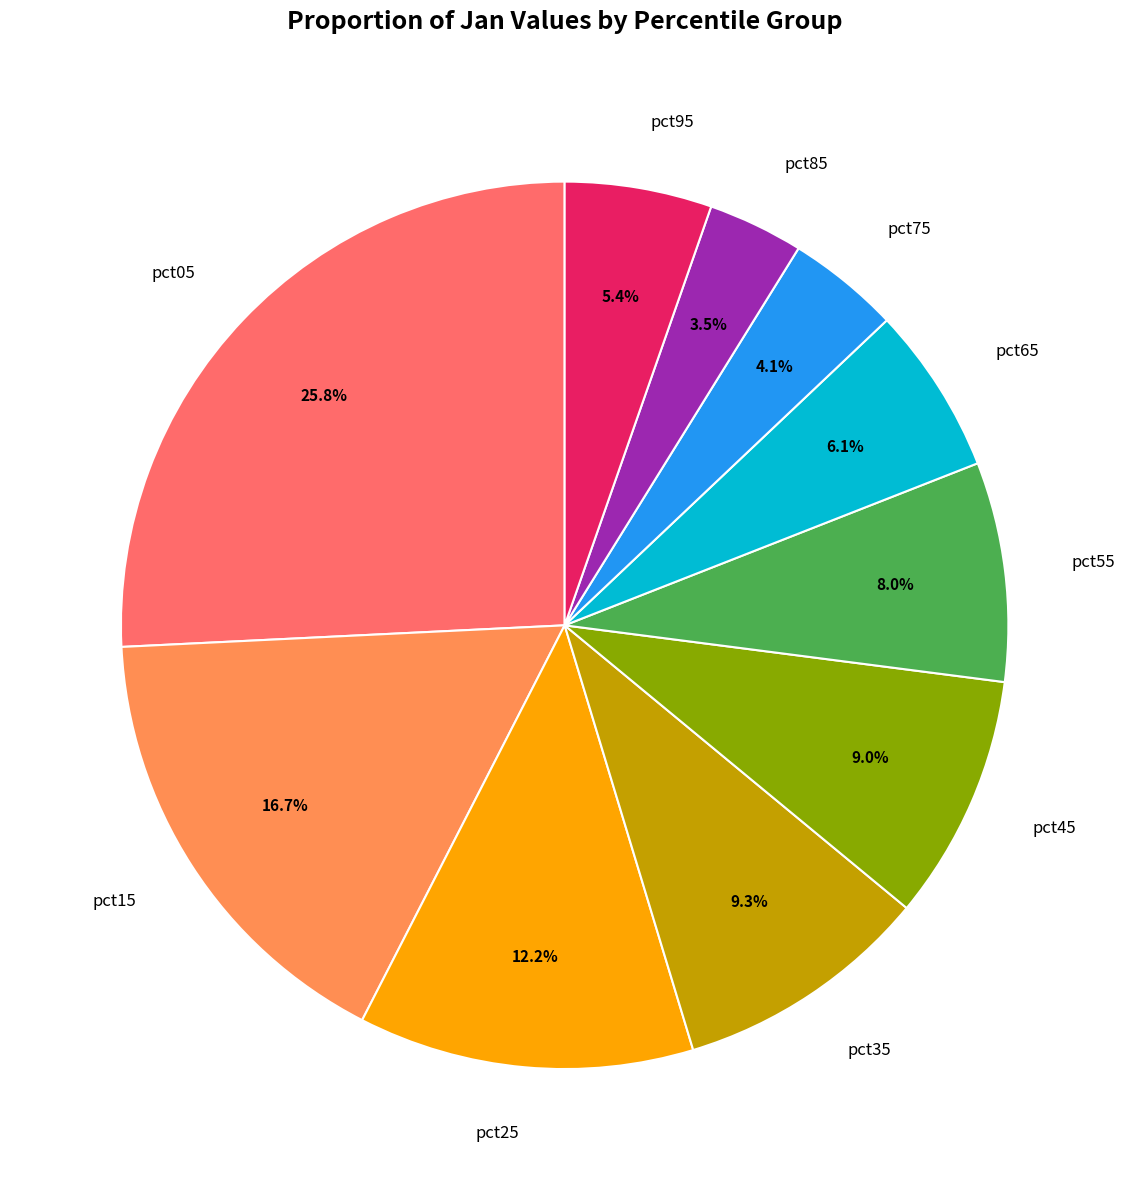

Is there any slice that represents more than half of the pie?

No